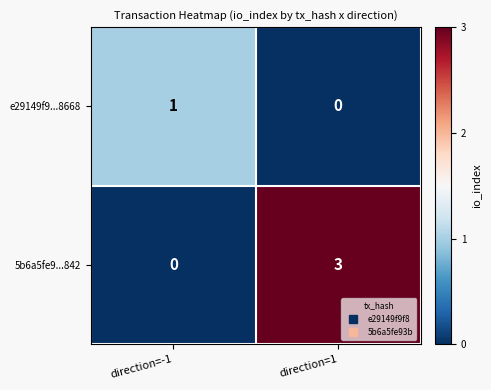

What is the spread (max minus min) of values at direction=1?

3